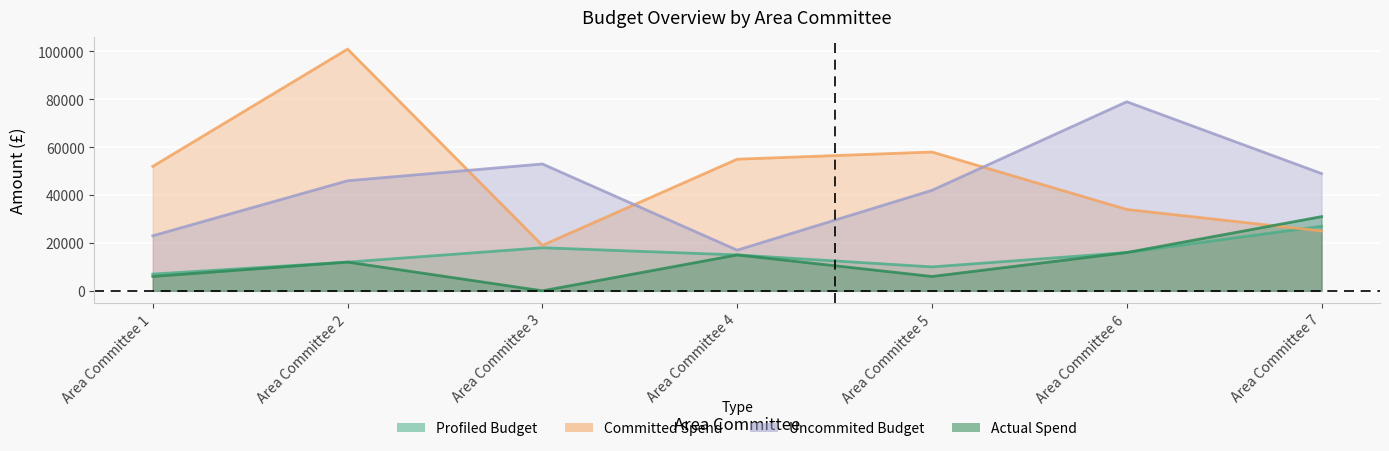

How many data points does each series have?

7